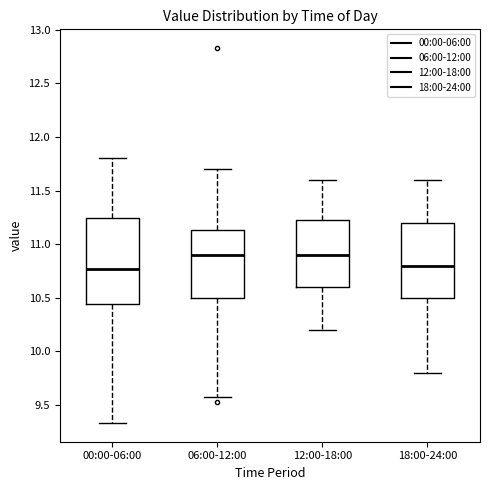

Reading left to right, transcribe this box plot: for each box, give where its median line is, the range the box spans, and where its two whiskers end, as read against the y-axis. The values are not printed on the chart, so give them approximately, as read against the axis.

00:00-06:00: median 10.75, box 10.45 to 11.25, whiskers 9.35 to 11.80
06:00-12:00: median 10.90, box 10.50 to 11.15, whiskers 9.55 to 11.70
12:00-18:00: median 10.90, box 10.60 to 11.25, whiskers 10.20 to 11.60
18:00-24:00: median 10.80, box 10.50 to 11.20, whiskers 9.80 to 11.60